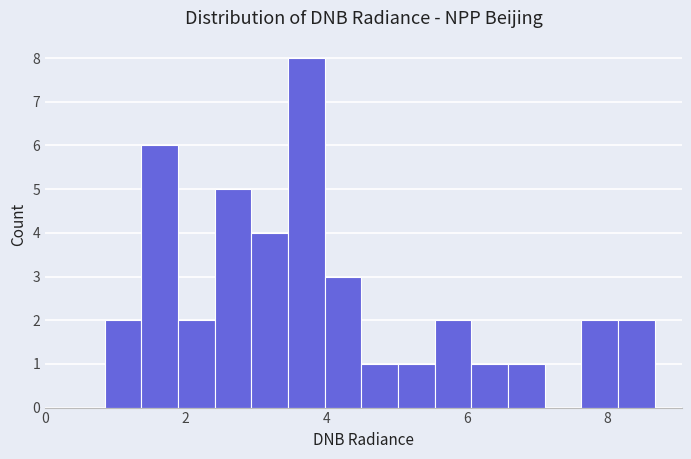

Around what value on the x-axis is the tallest bar? Give the approximate position of its centre, as read against the axis.

3.8